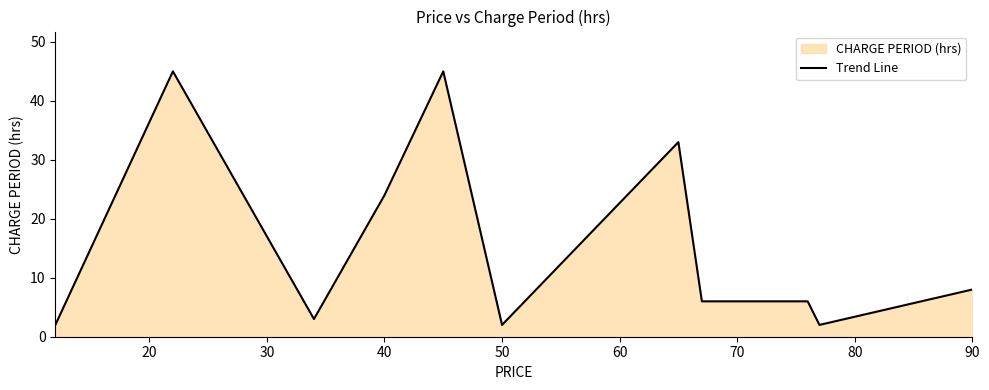

How many data points are less than 6?

4